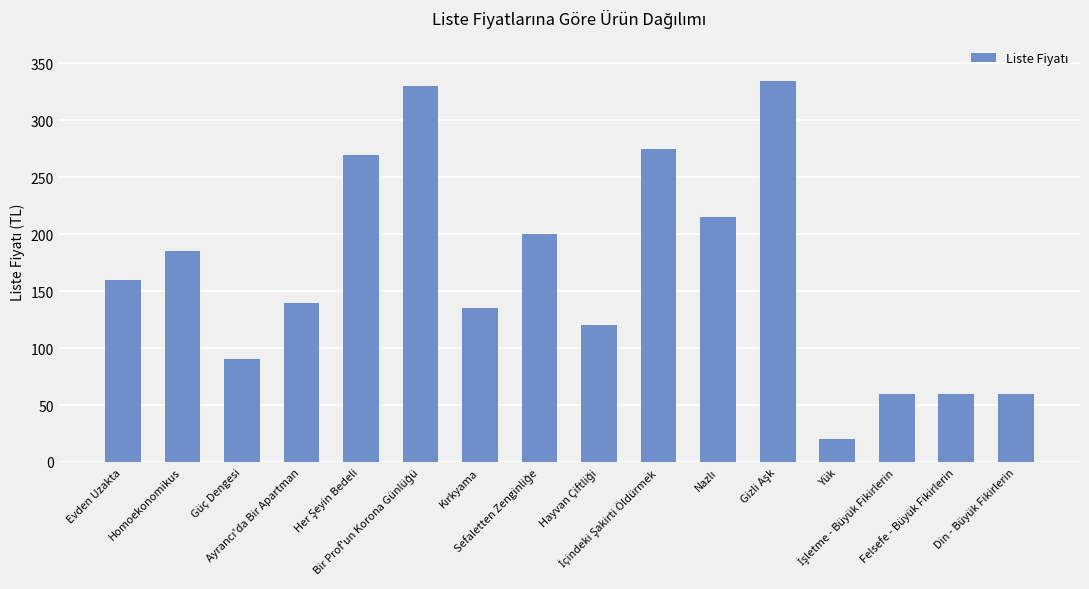

What is the greatest value displayed?

335